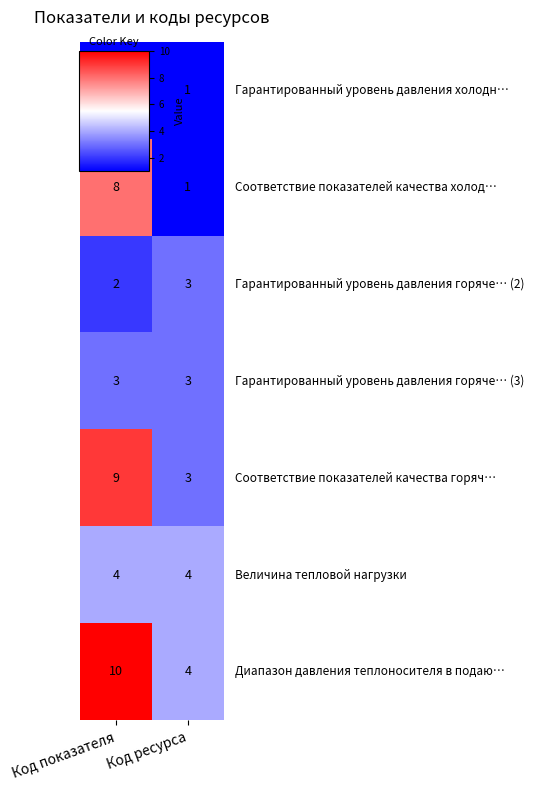

At which category is the sum across all series the highest?

Код показателя